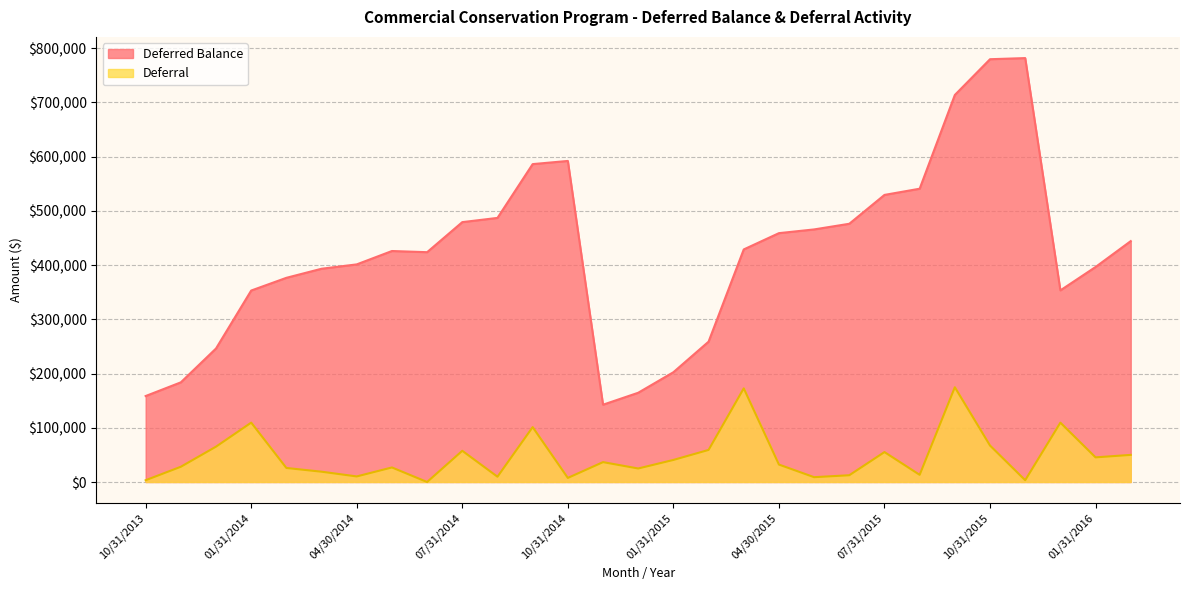

At which category is the sum across all series the highest?

09/30/2015